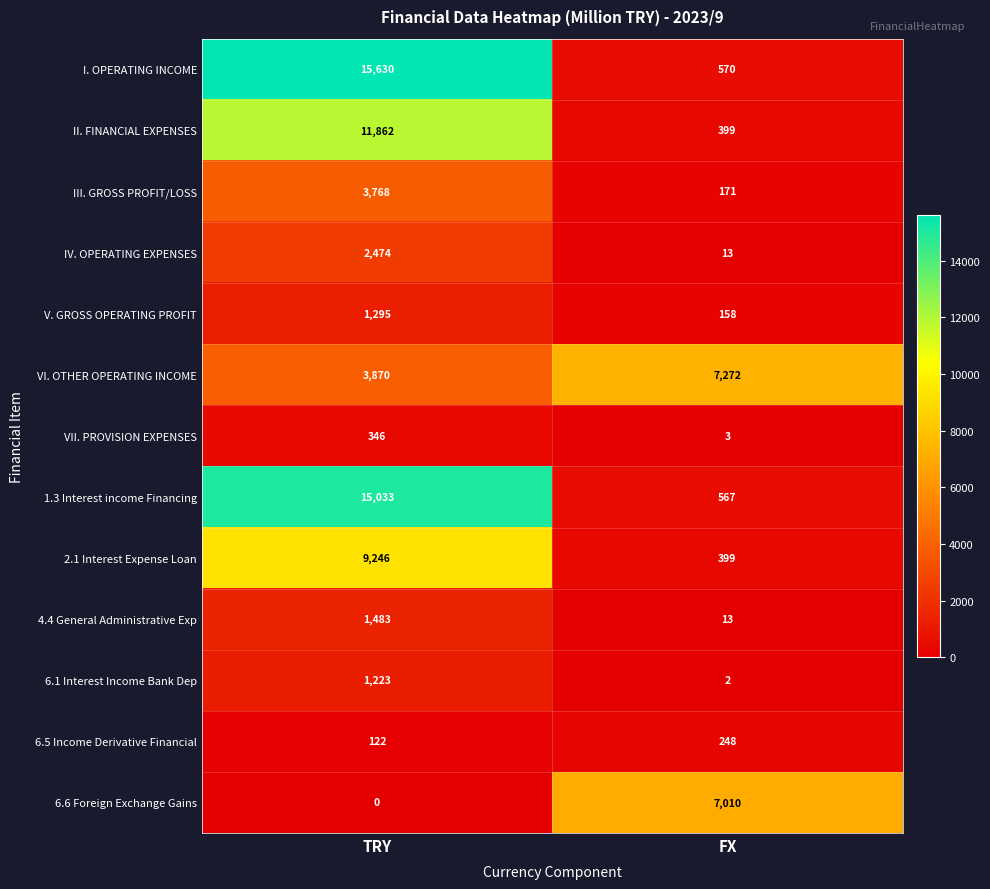

True or false: 6.1 Interest Income Bank Dep has a value of 2 at FX.

True